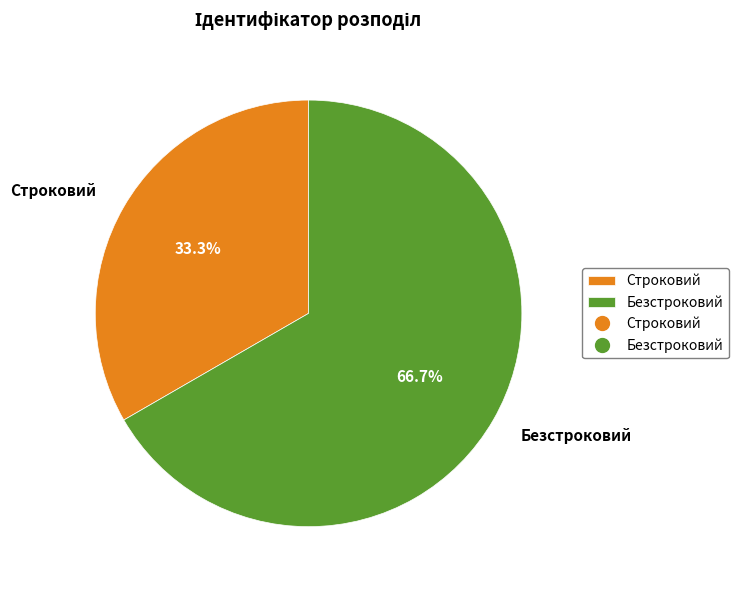

To the nearest percent, what is the combined percentage of Строковий and Безстроковий?

100%